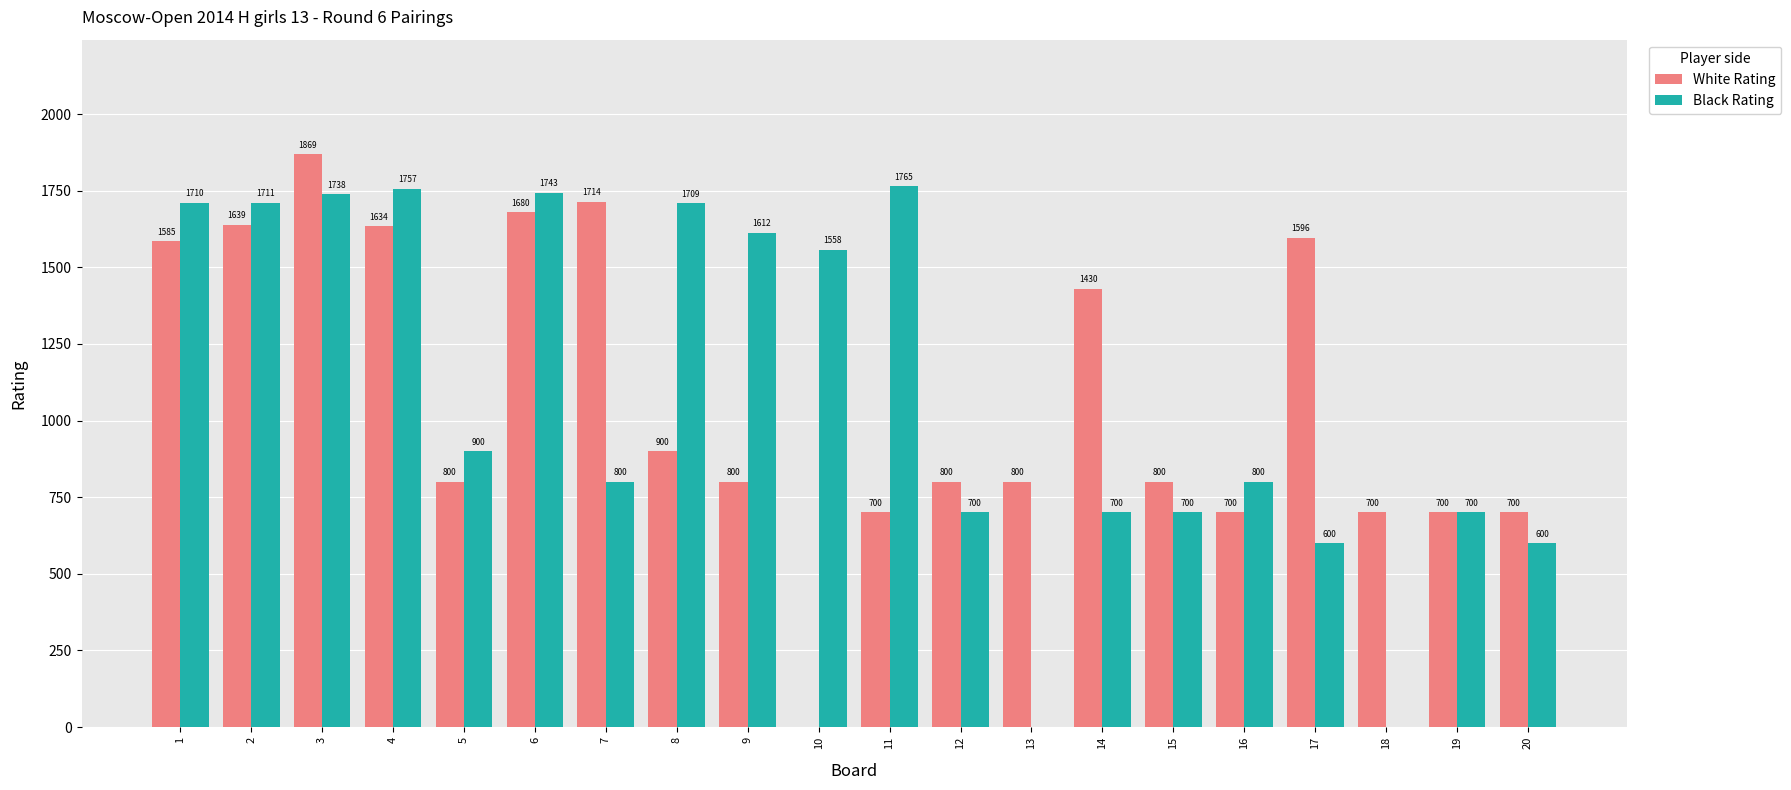

Where is White Rating nearest to the value 934?

8